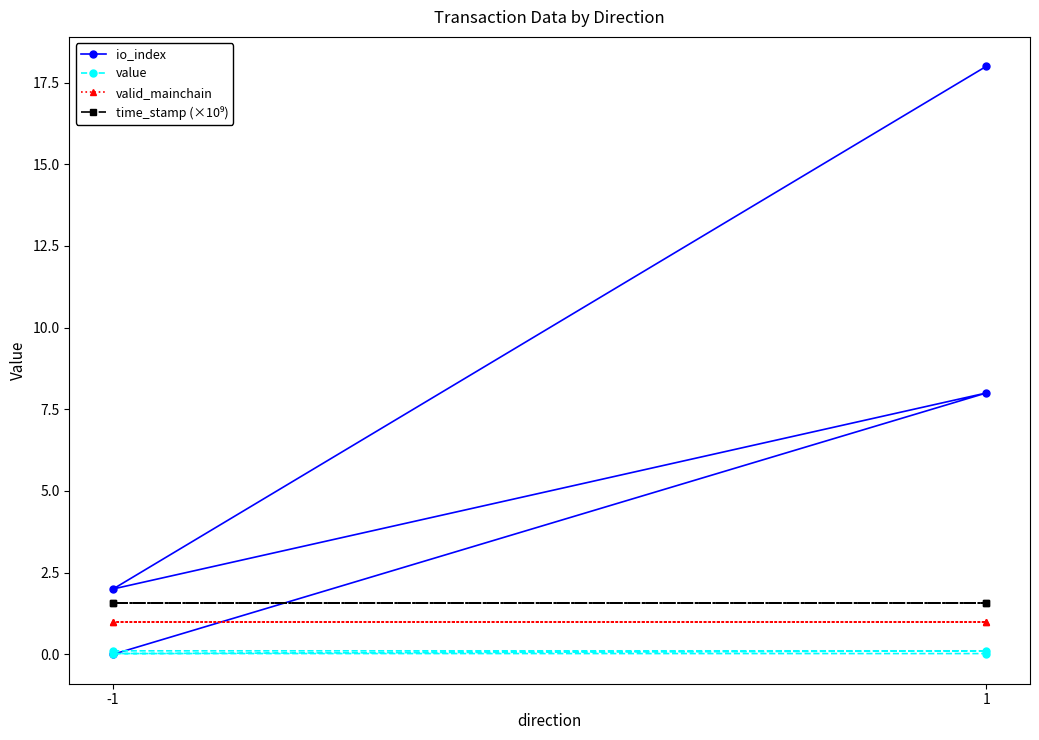

Is it true that valid_mainchain equals 1.0 at -1?

True